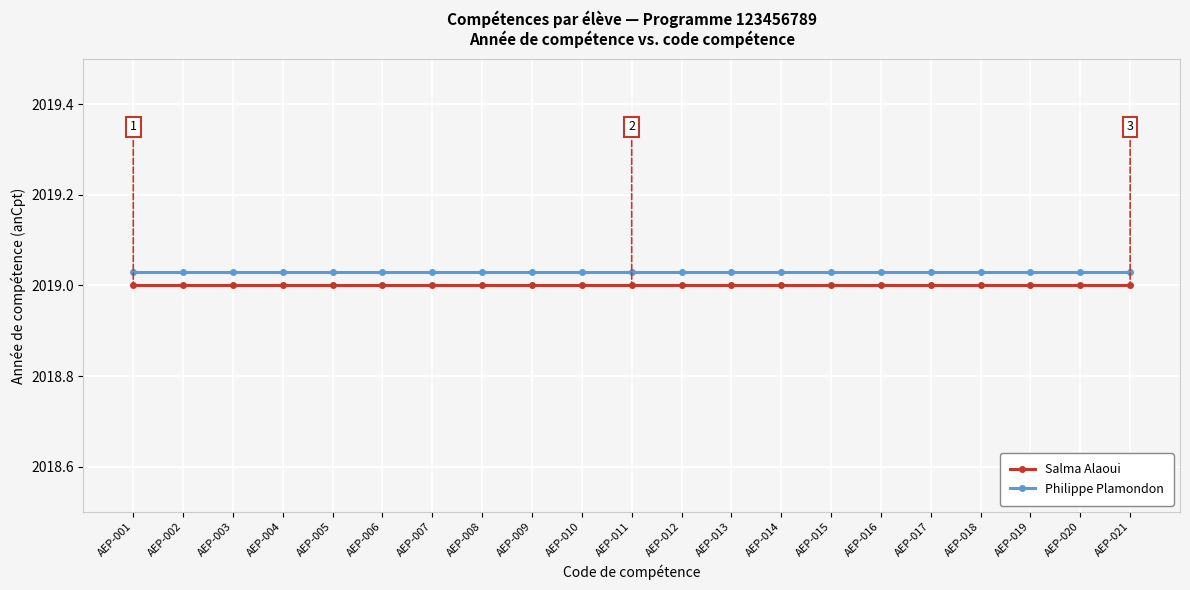

The value of Salma Alaoui at AEP-008 is 3011.7. True or false?

False